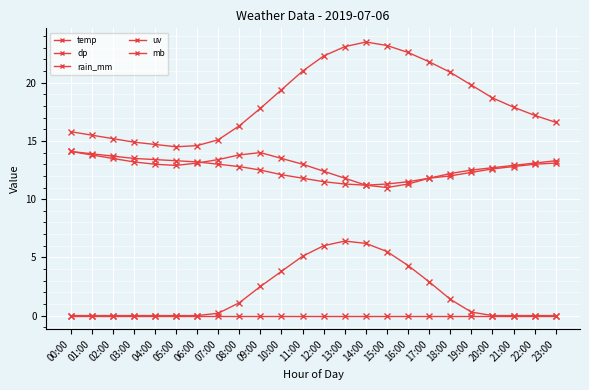

How many lines are shown in the chart?

5